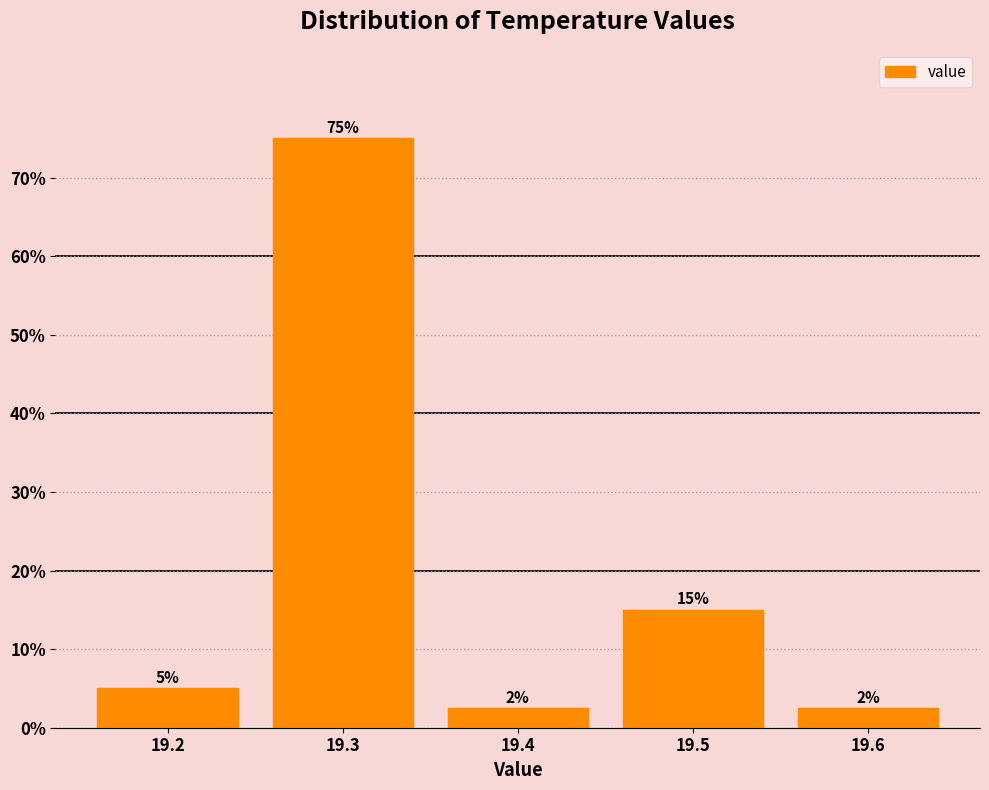

Which range on the x-axis has the tallest bar?

19.25 to 19.35